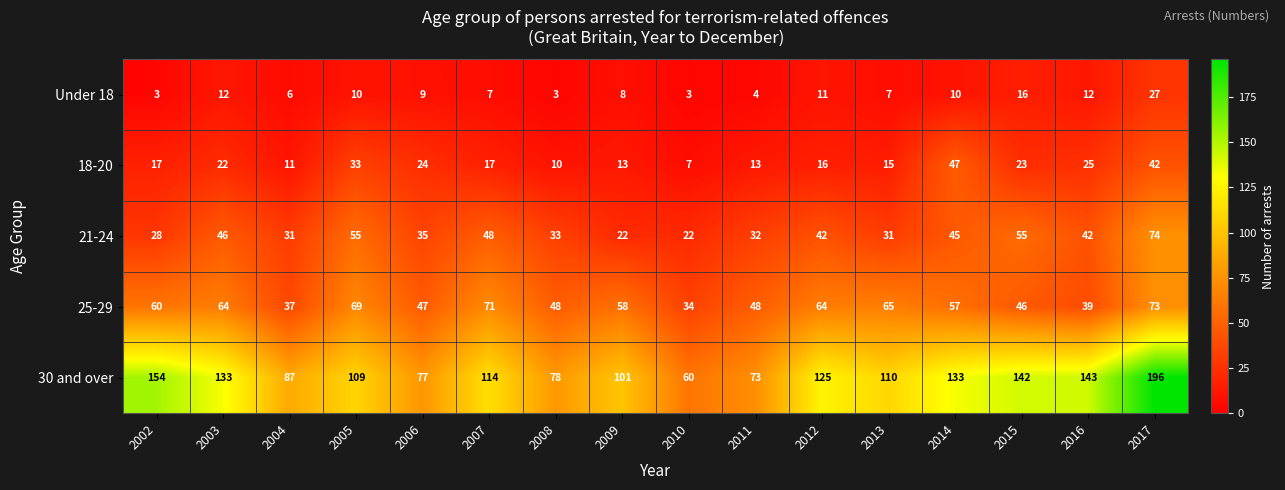

True or false: 30 and over has a value of 293 at 2017.

False